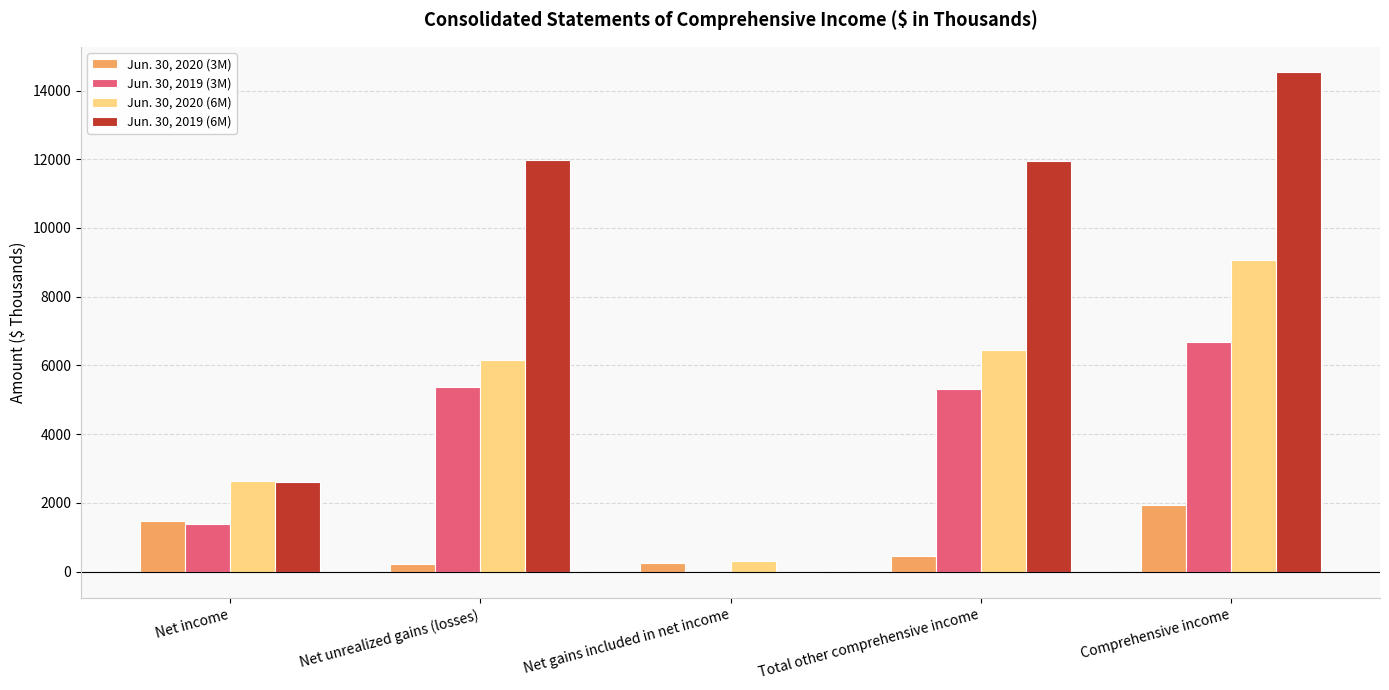

Which series has the largest total across all categories?

Jun. 30, 2019 (6M)